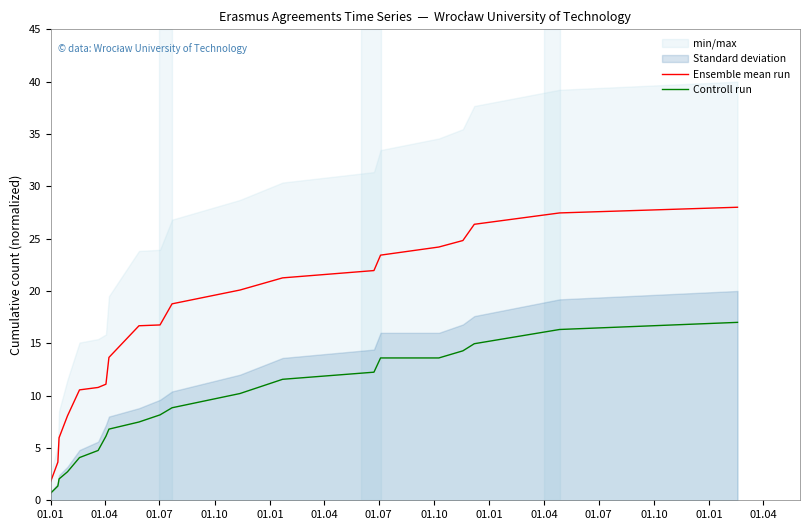

Reading left to right, what are all the values shown in this chart?

Ensemble mean run: 1.8	3.6	6.0	8.1	10.5	10.8	11.1	13.7	16.7	16.8	18.8	20.1	21.3	22.0	23.4	24.2	24.8	26.4	27.5	28.0
Controll run: 0.7	1.4	2.0	2.7	4.1	4.8	6.1	6.8	7.5	8.2	8.8	10.2	11.6	12.2	13.6	13.6	14.3	15.0	16.3	17.0